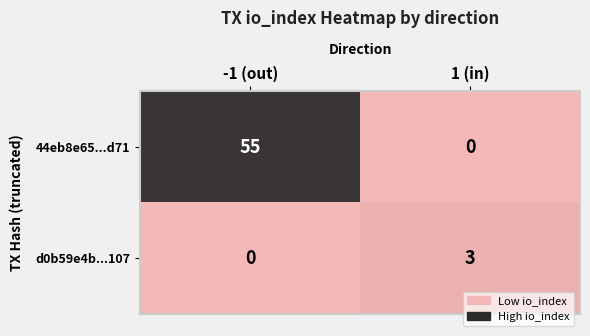

List the series in order of their peak value, lowest first.

d0b59e4b...107, 44eb8e65...d71